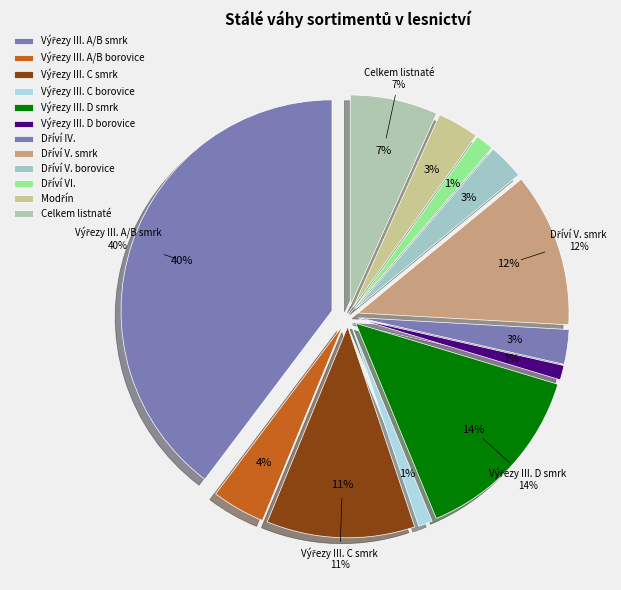

To the nearest percent, what portion does Dříví VI. represent?

1%